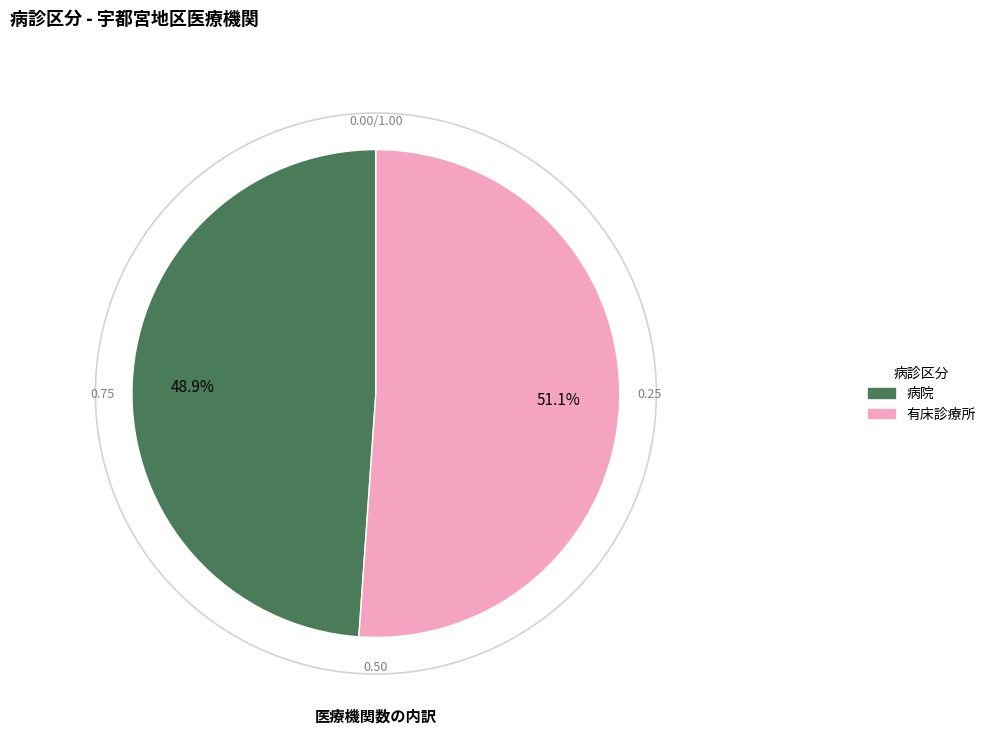

Between 有床診療所 and 病院, which is larger?

有床診療所